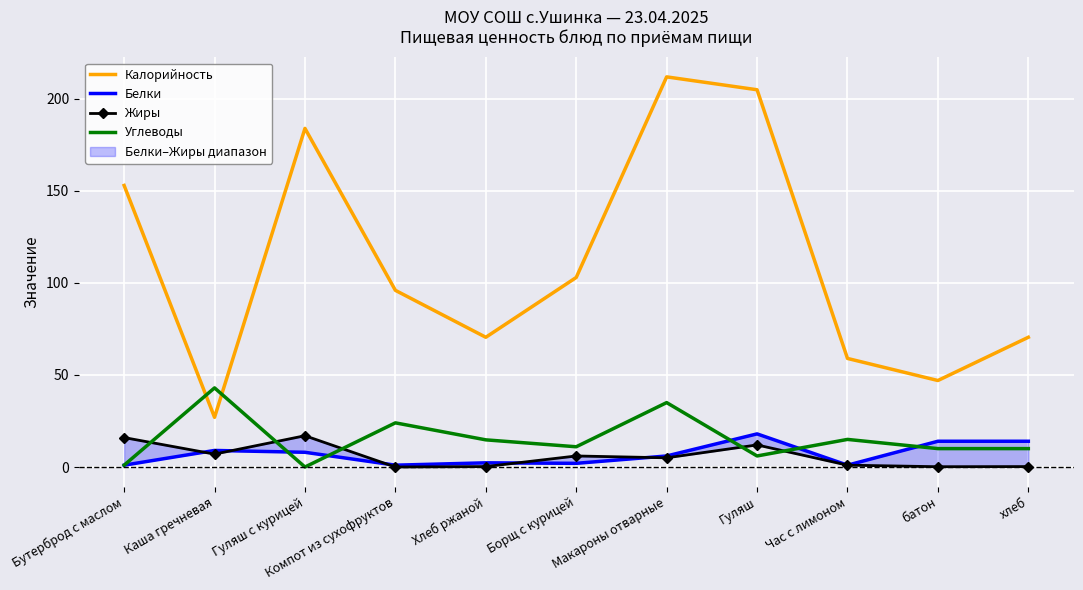

Which series has the largest total across all categories?

Калорийность